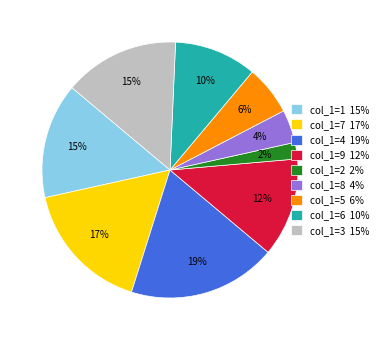

The col_1=3 15% slice represents 15% of the pie. True or false?

True